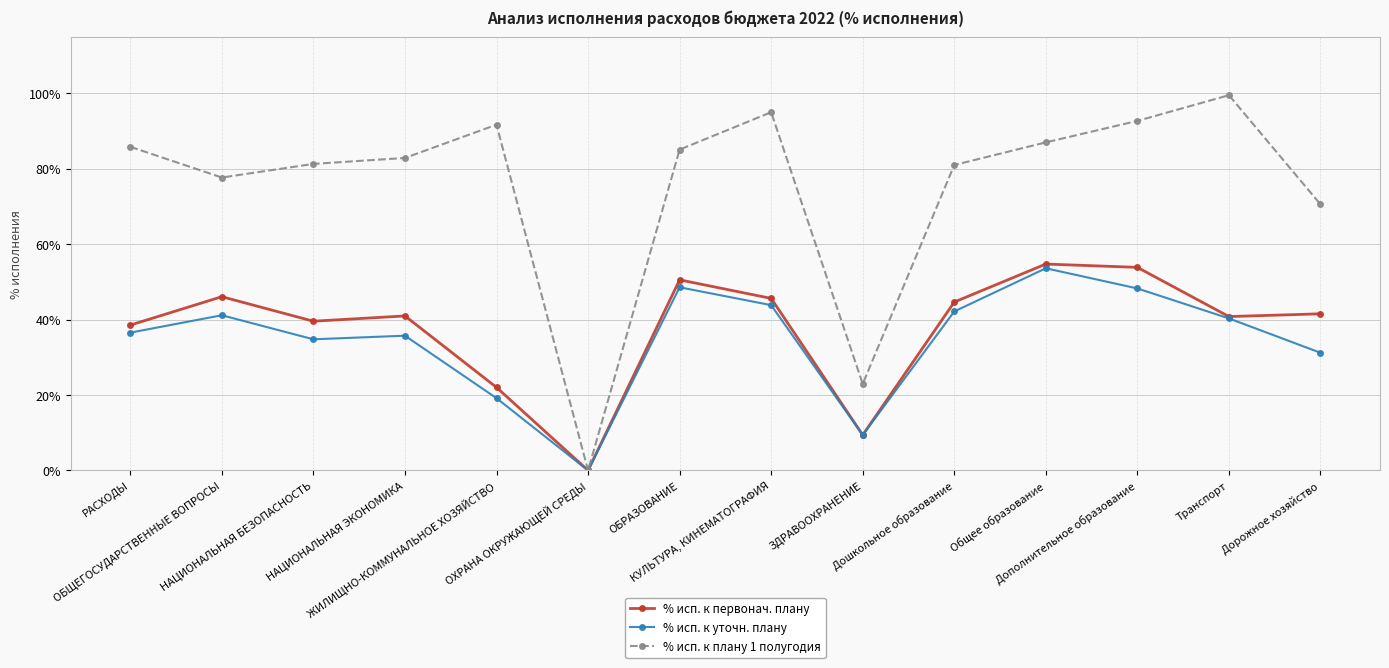

At how many categories does at least one series exceed 14?

13